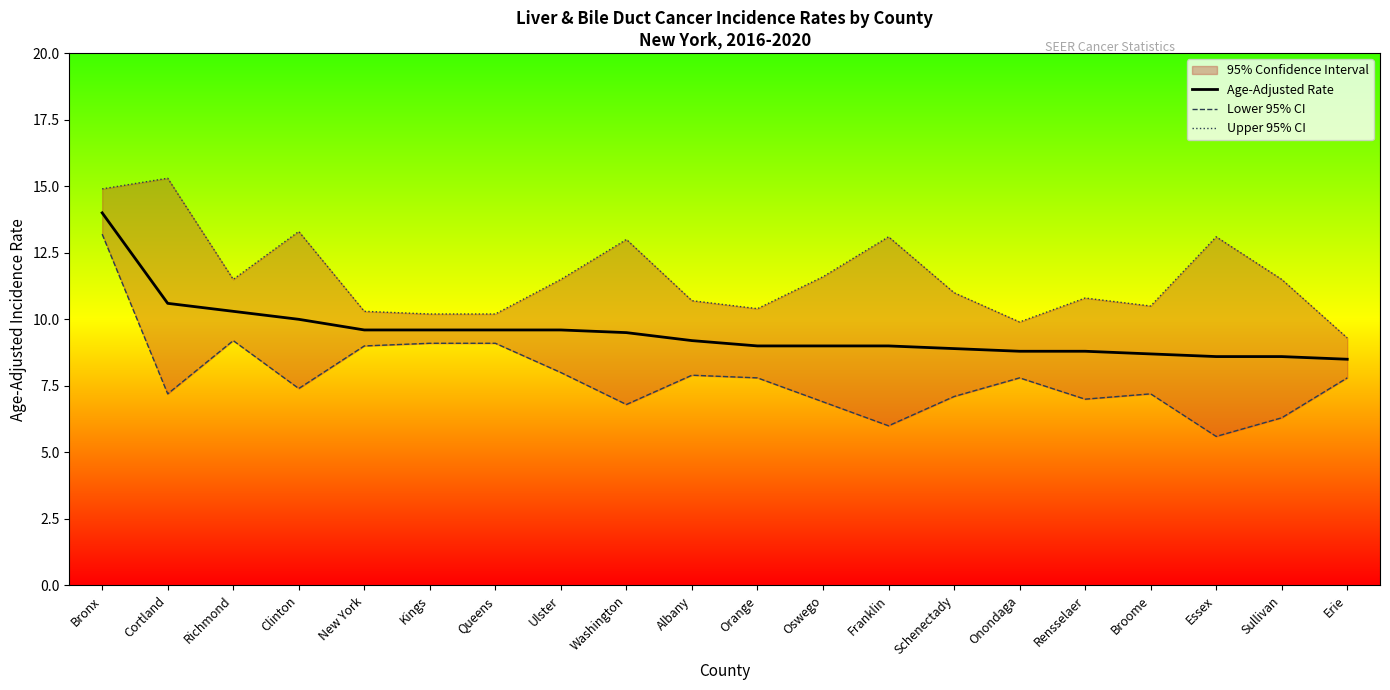

Which label corresponds to the smallest value in the chart?

Essex